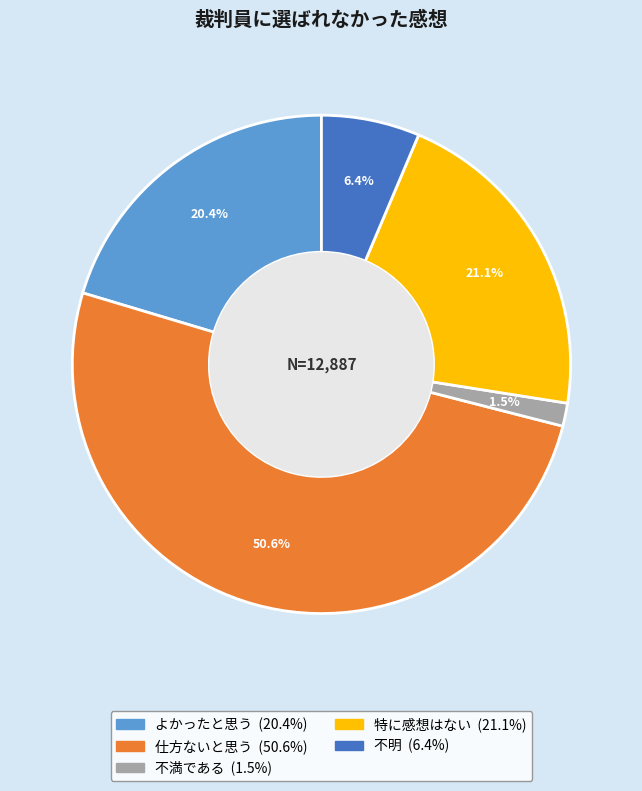

Rank the categories by value from lowest to highest.

不満である, 不明, よかったと思う, 特に感想はない, 仕方ないと思う